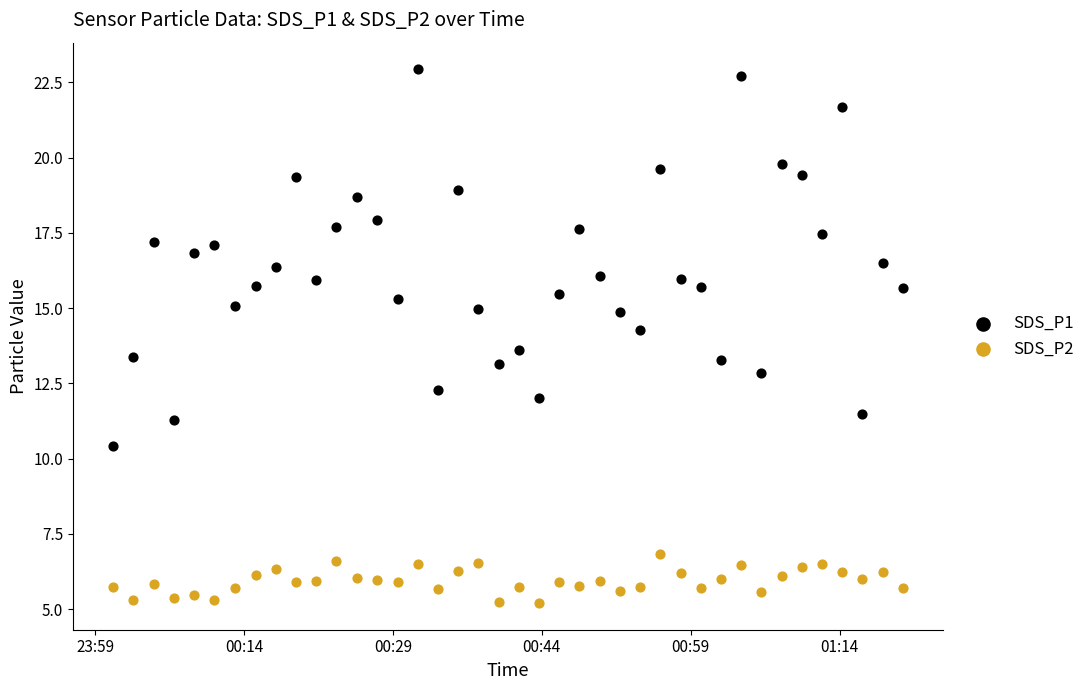

Across all data points, what is the range of Y values (max minus min)?

17.7